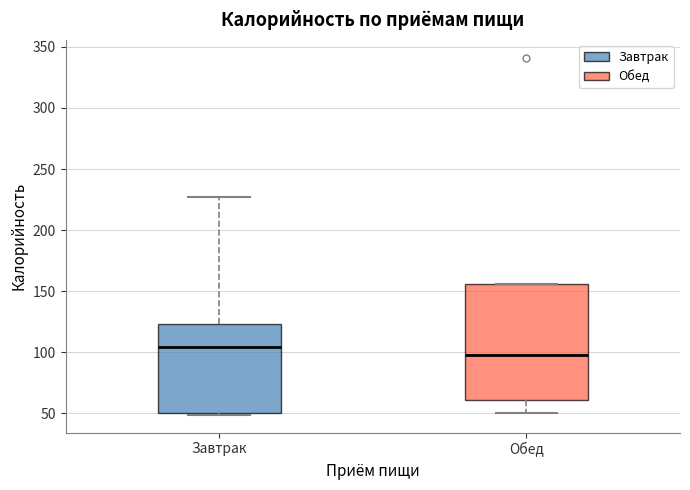

Which box has the lowest median line?

Обед